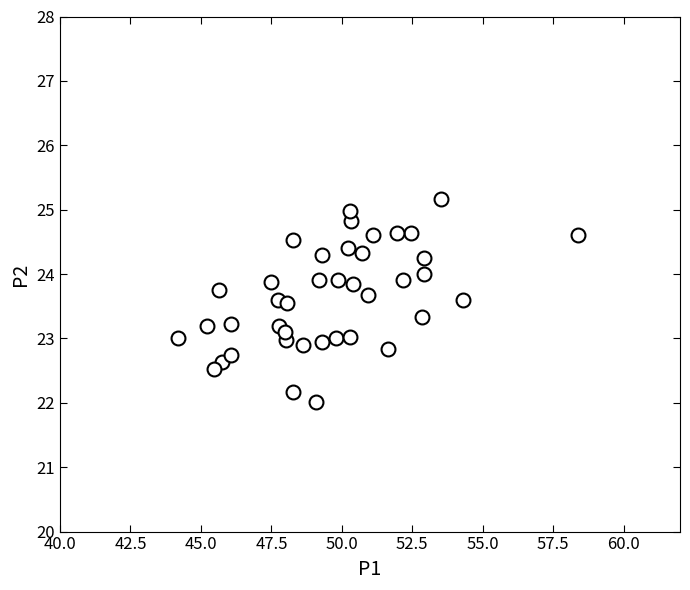

What is the range of X values (max minus min)?

14.2